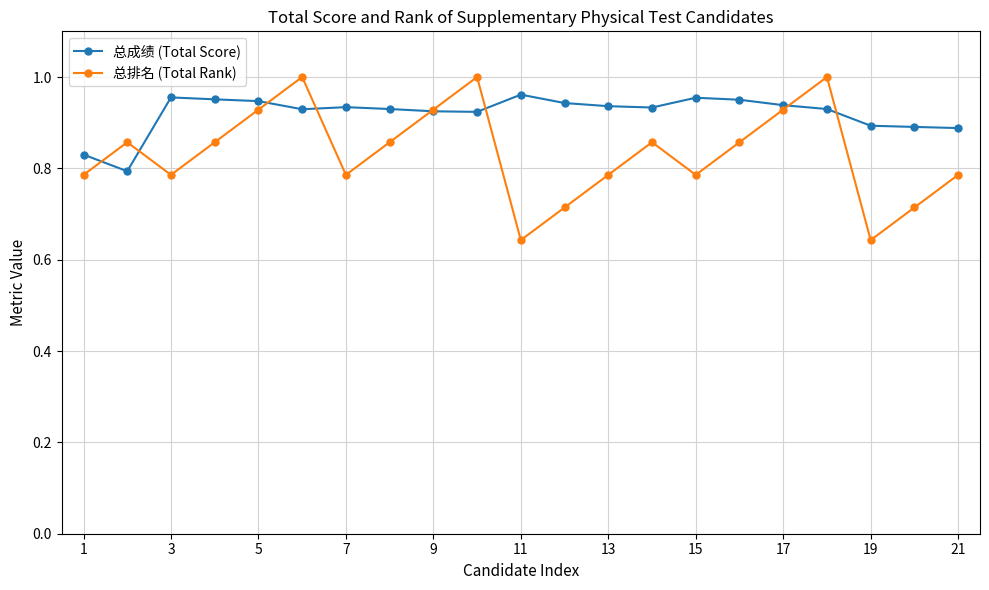

Does the chart have visible grid lines?

Yes